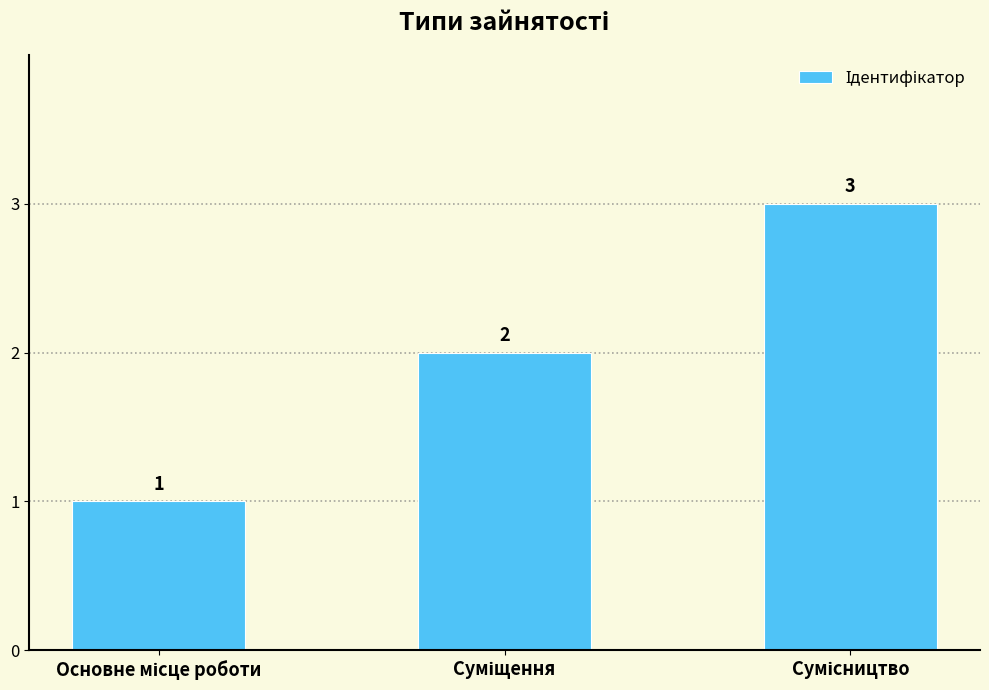

Reading left to right, list all the values displayed in this chart.

1	2	3